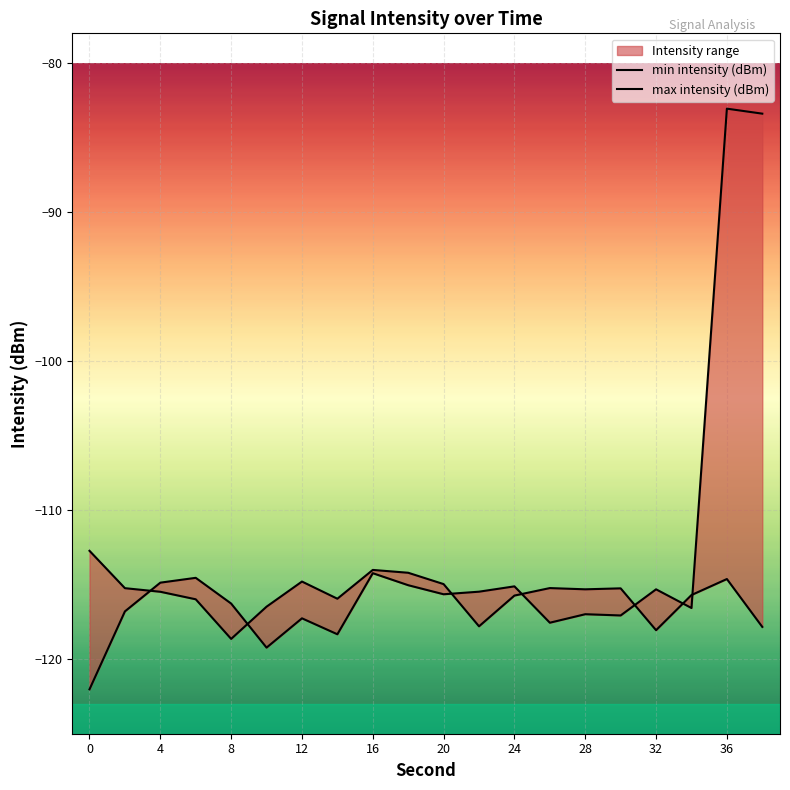

Where is the first local minimum for max intensity (dBm)?

8